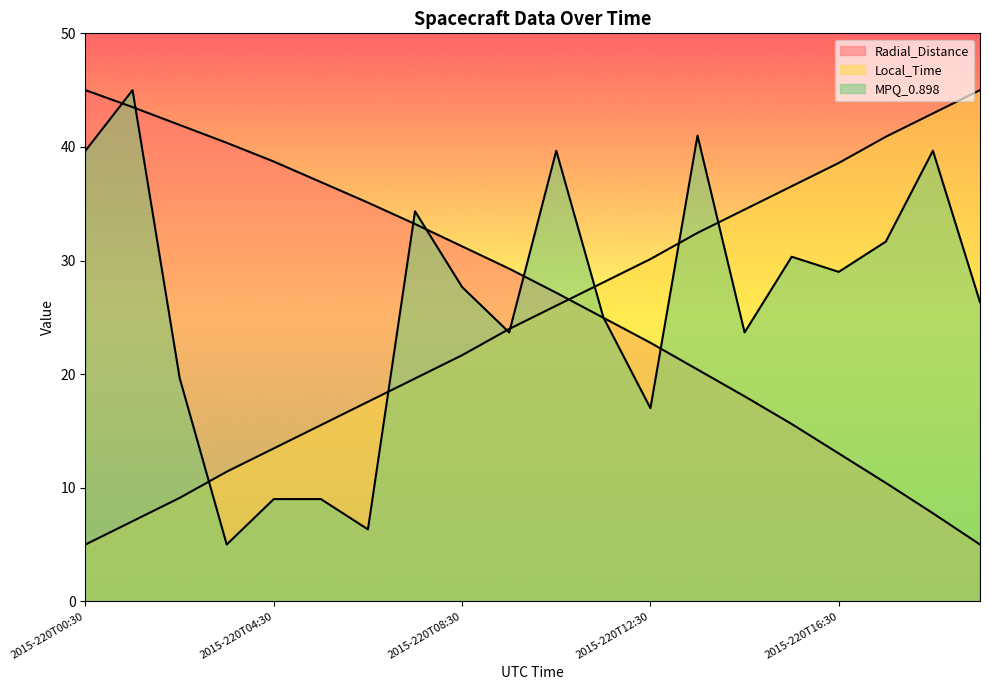

Reading left to right, transcribe all the data shown in this chart.

Radial_Distance: 45.0	43.5	41.9	40.4	38.7	36.9	35.1	33.2	31.2	29.3	27.2	25.0	22.8	20.4	18.0	15.6	13.0	10.4	7.8	5.0
Local_Time: 5.0	7.1	9.1	11.4	13.5	15.5	17.6	19.6	21.7	24.0	26.0	28.1	30.1	32.4	34.5	36.5	38.6	40.9	42.9	45.0
MPQ_0.898: 39.7	45.0	19.7	5.0	9.0	9.0	6.3	34.3	27.7	23.7	39.7	25.0	17.0	41.0	23.7	30.3	29.0	31.7	39.7	26.3